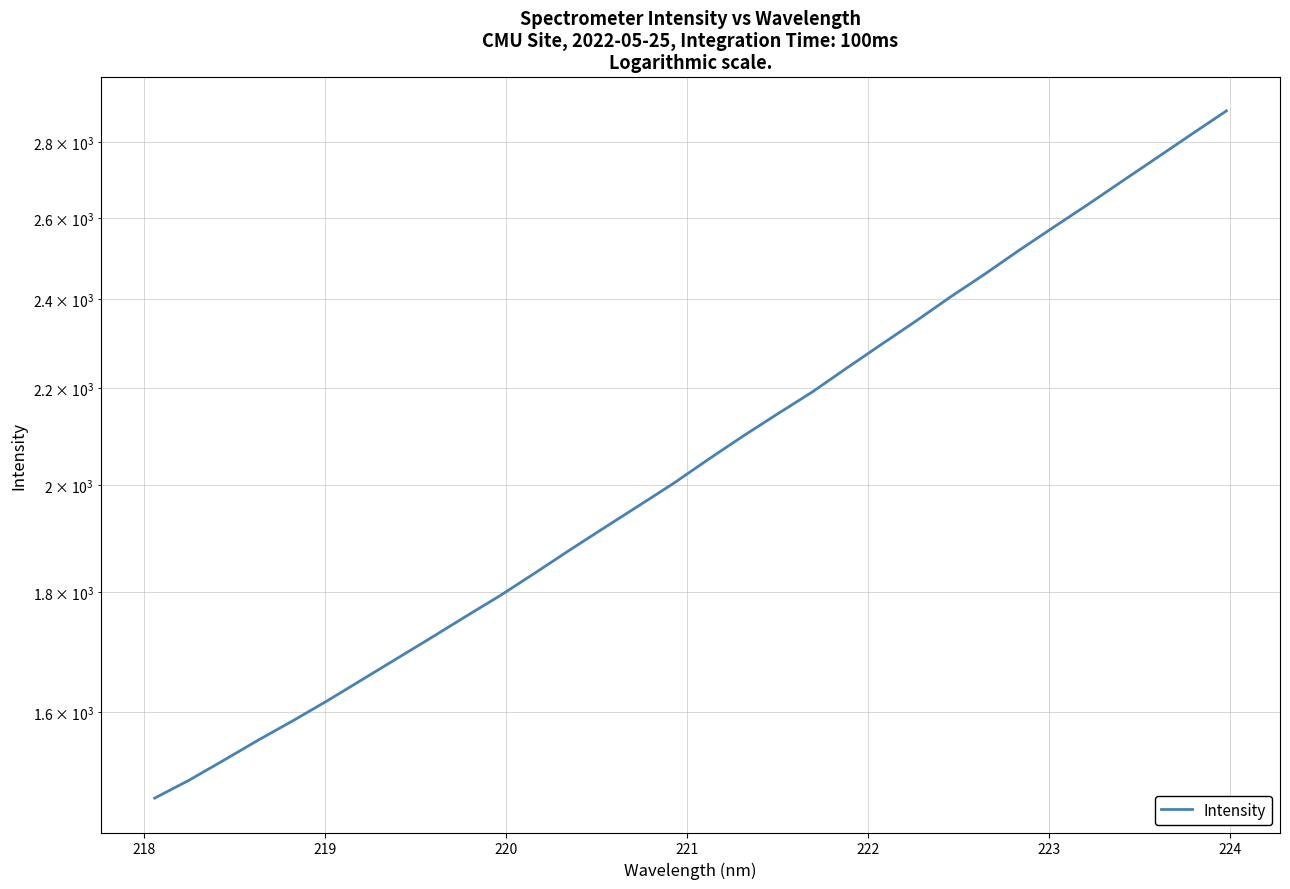

True or false: the data has more than 2 interior local peaks.

False